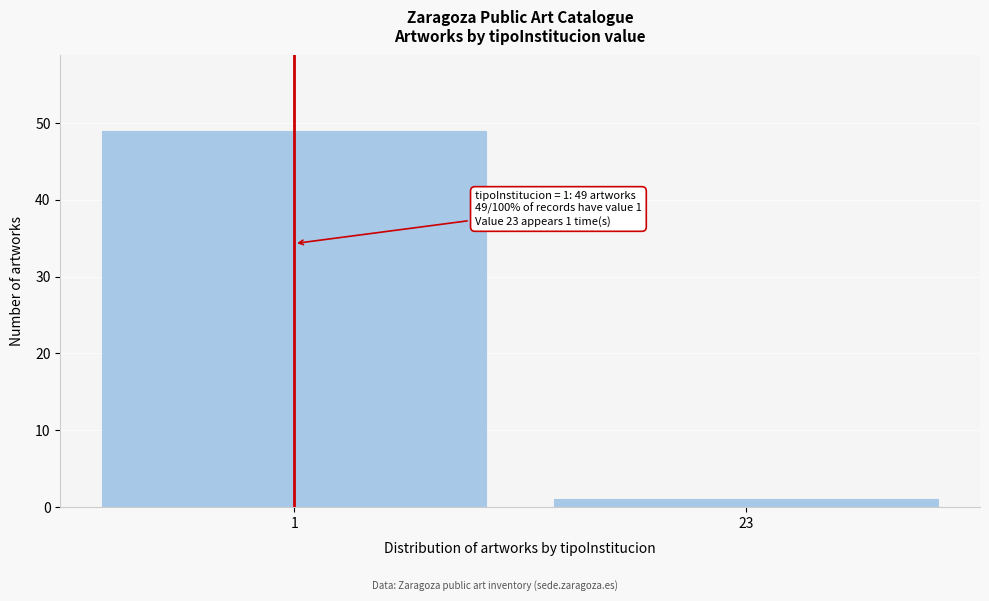

Reading left to right, list all the values displayed in this chart.

49	1